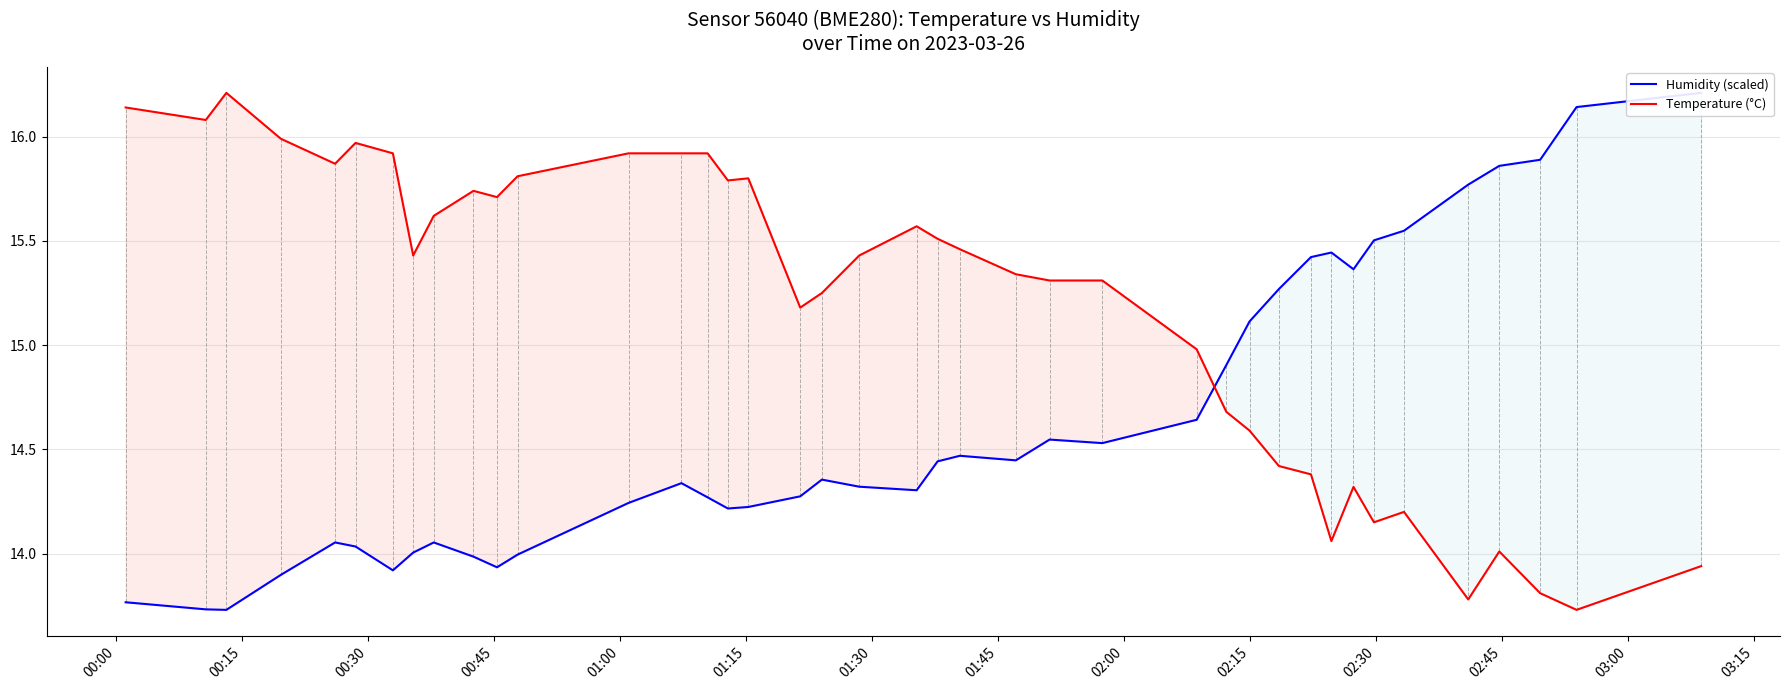

What is the maximum value for Temperature (°C)?

16.2